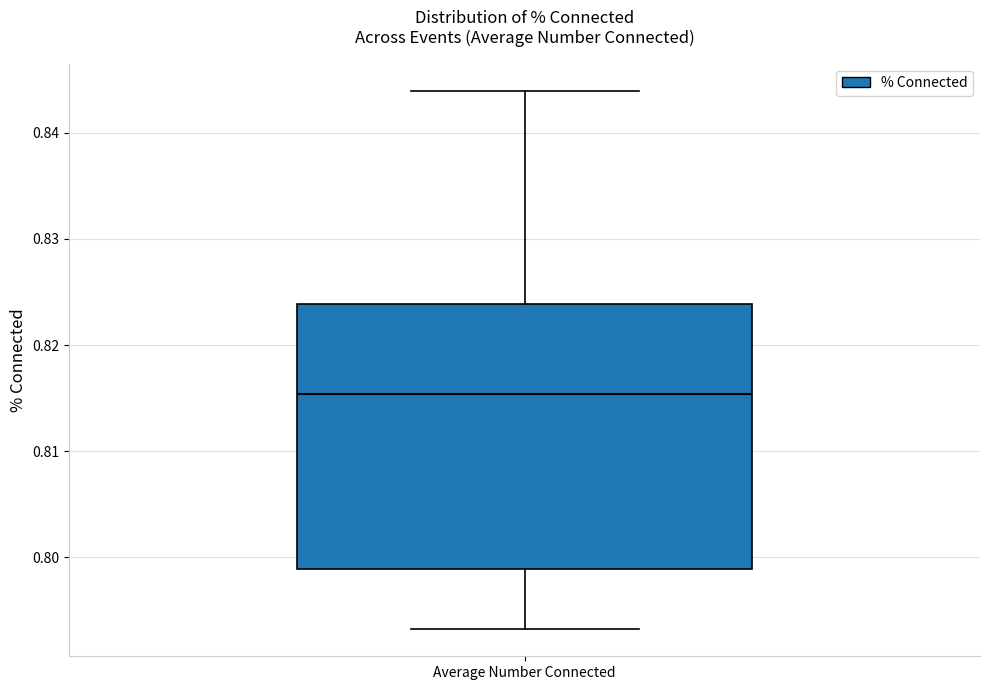

Transcribe this box plot: give where the median line is, the range the box spans, and where the two whiskers end, as read against the y-axis. The values are not printed on the chart, so give them approximately, as read against the axis.

median 0.815, box 0.799 to 0.824, whiskers 0.793 to 0.844